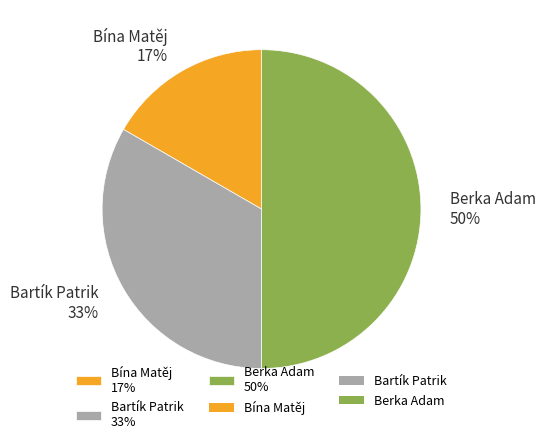

Is the sum of Bína Matěj 17% and Berka Adam 50% greater than half?

Yes